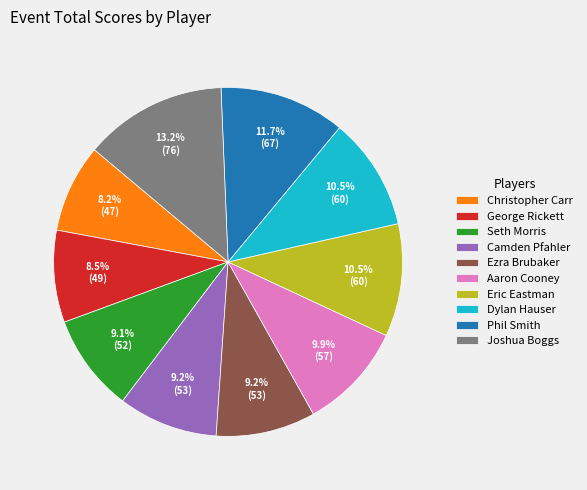

Between Joshua Boggs and Aaron Cooney, which is larger?

Joshua Boggs